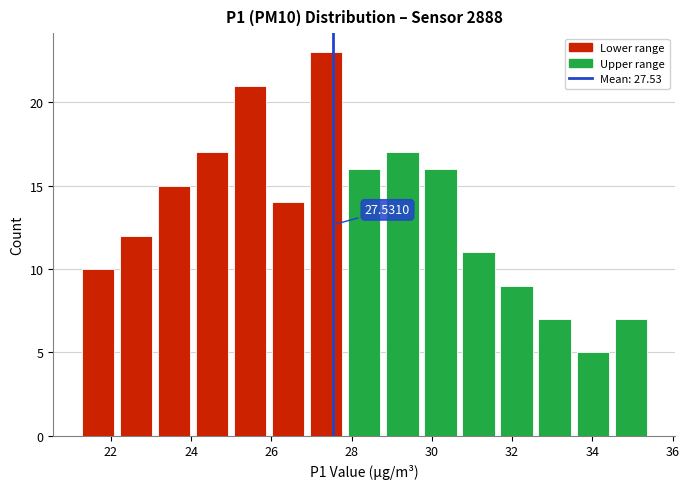

Over which range of the x-axis is the bar tallest?

26.8 to 27.8